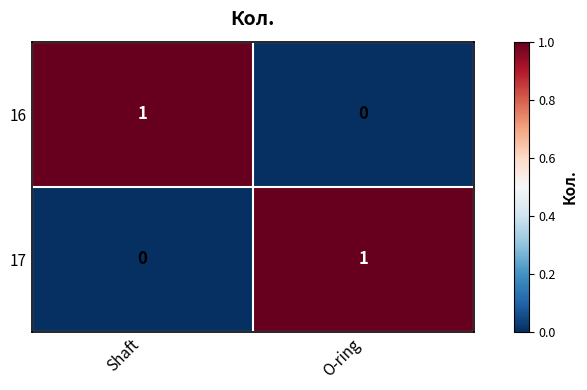

Reading left to right, transcribe all the data shown in this chart.

16: 1	0
17: 0	1